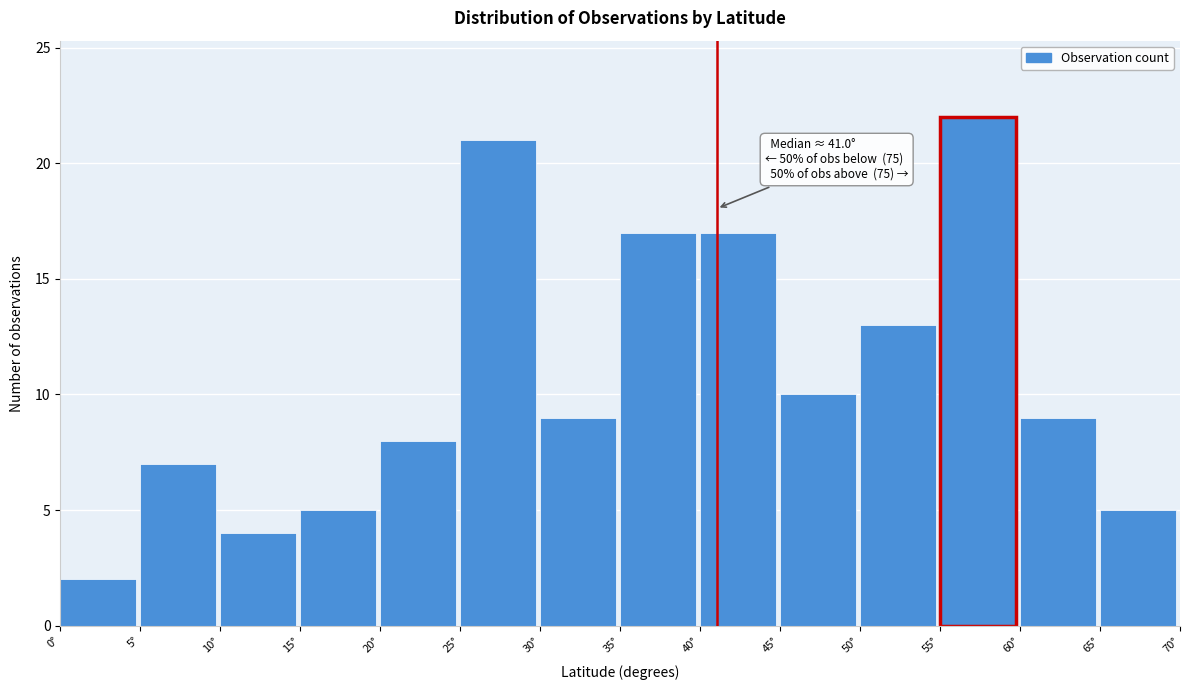

Which range on the x-axis has the tallest bar?

55 to 60